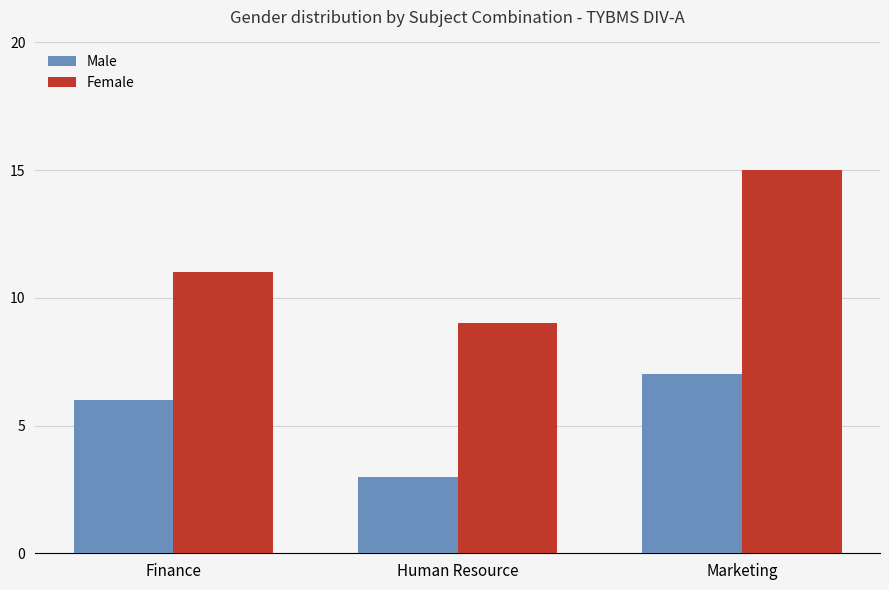

At how many categories does at least one series exceed 6?

3